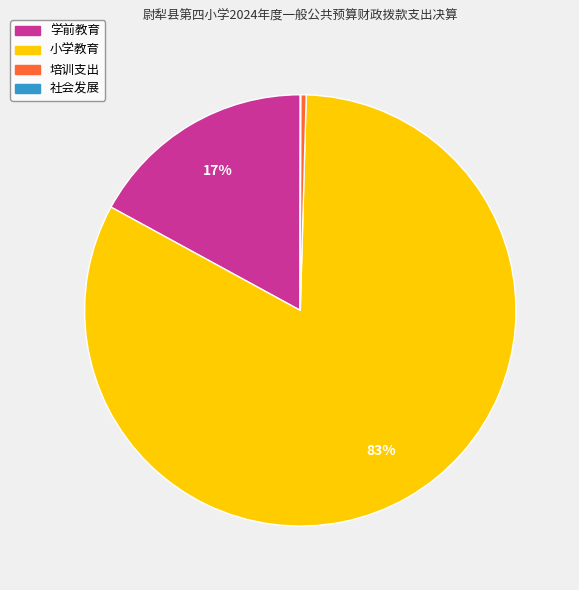

To the nearest percent, what is the average slice percentage?

25%